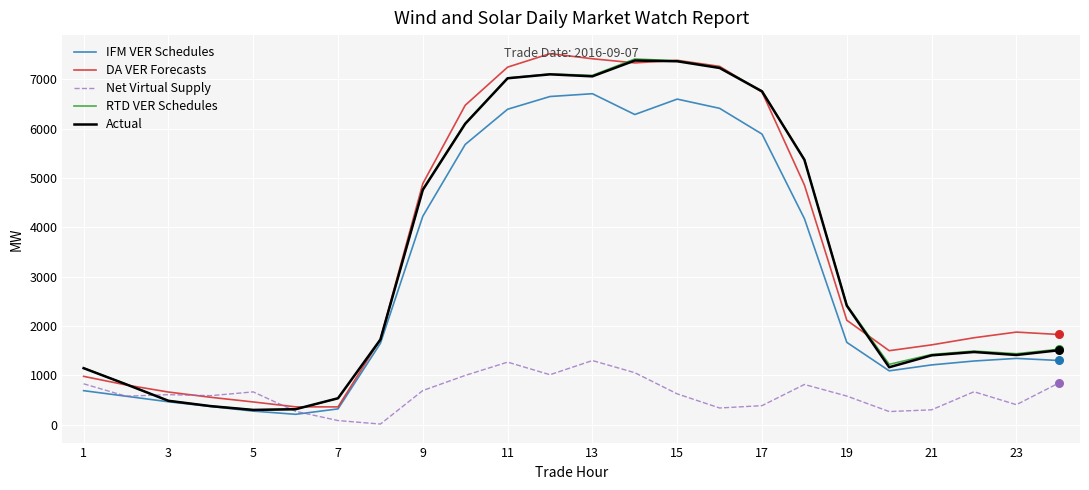

What is the maximum value shown in the chart?

7524.3